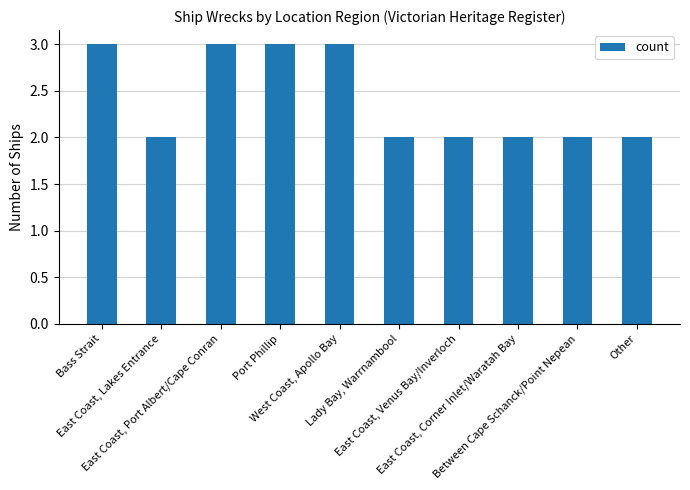

The chart shows a value of 2 at East Coast, Lakes Entrance. True or false?

True